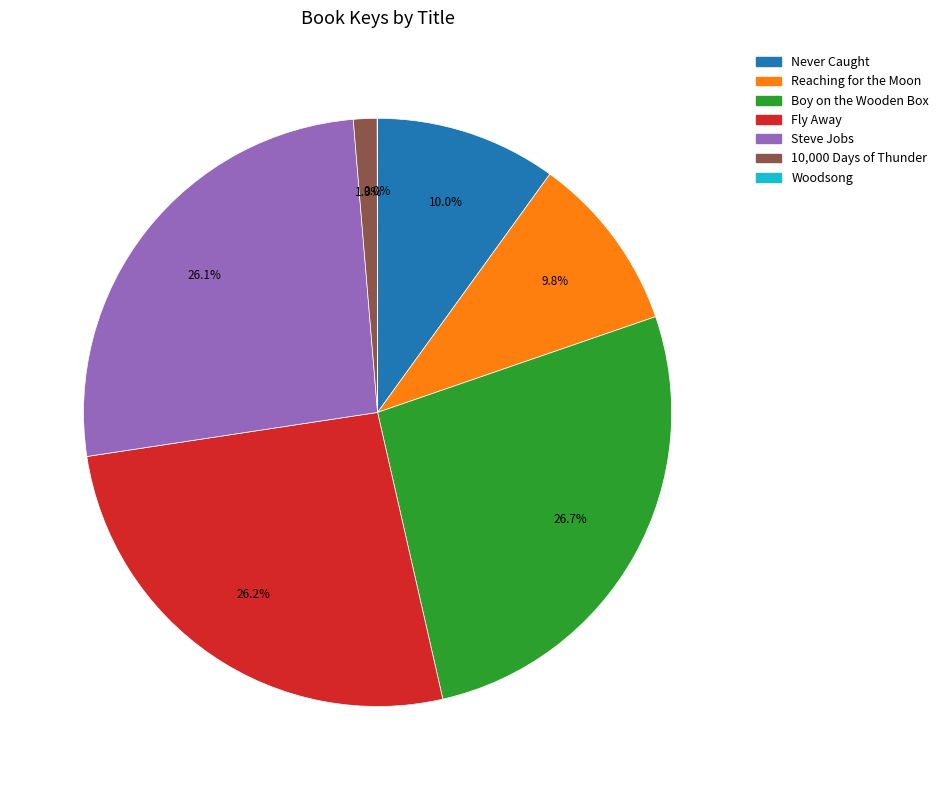

To the nearest percent, what is the average slice percentage?

14%